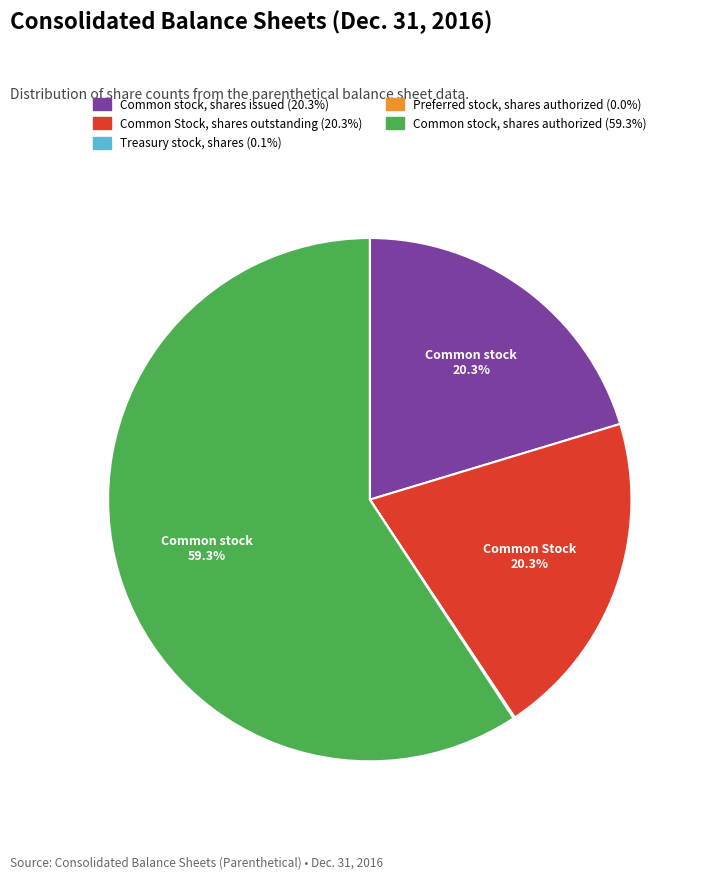

How much of the chart is everything except Common stock, shares issued?

79.7%